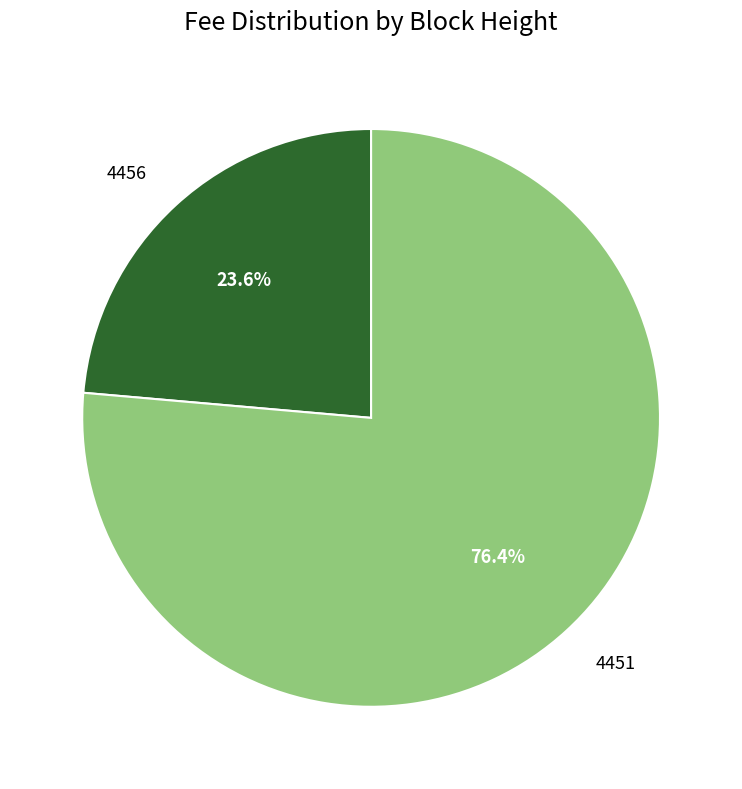

To the nearest percent, what percentage of the pie is 4451?

76%